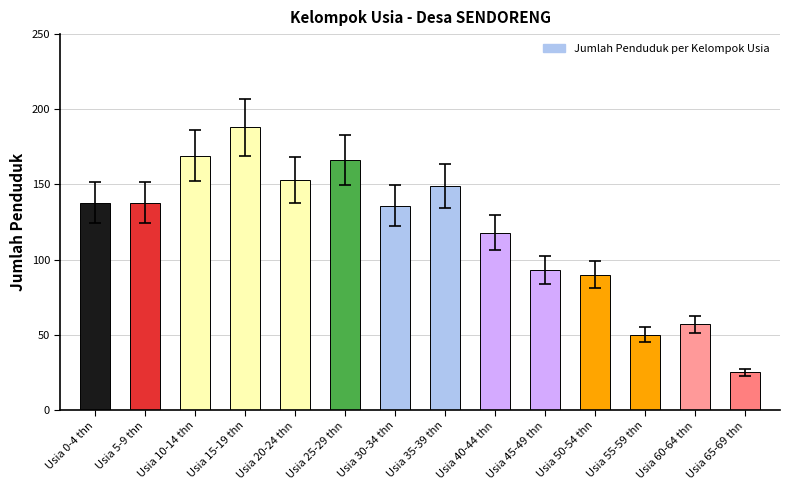

What is the label of the 12th bar from the right?

Usia 10-14 thn